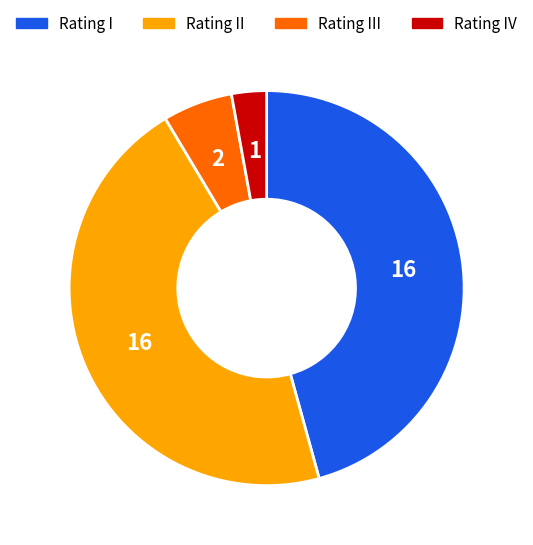

Is there any slice that represents more than half of the pie?

No